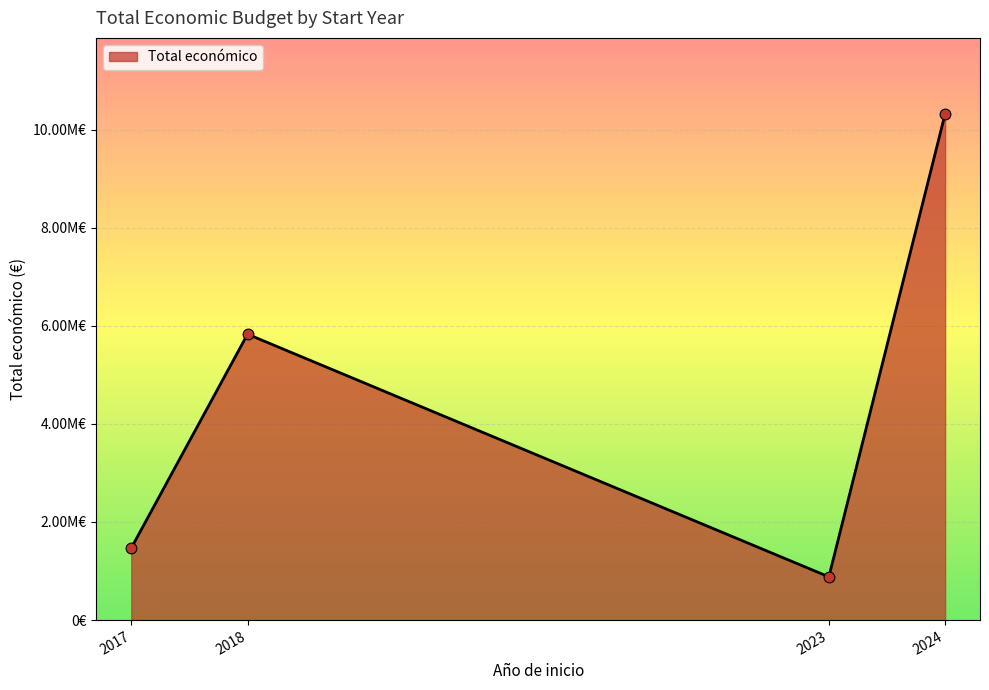

Is this an area chart (filled region under the line)?

Yes